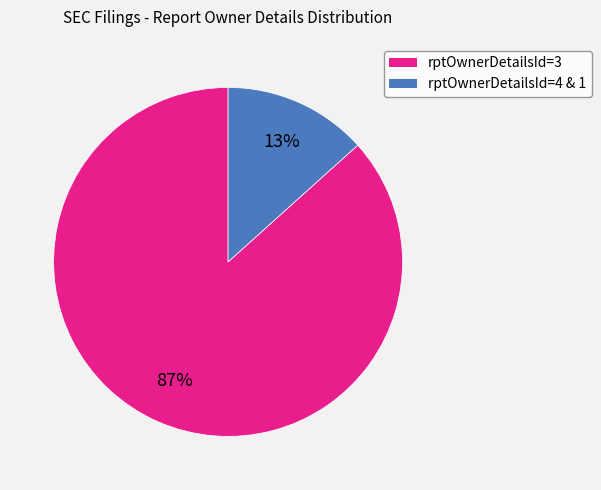

Is there any slice that represents more than half of the pie?

Yes